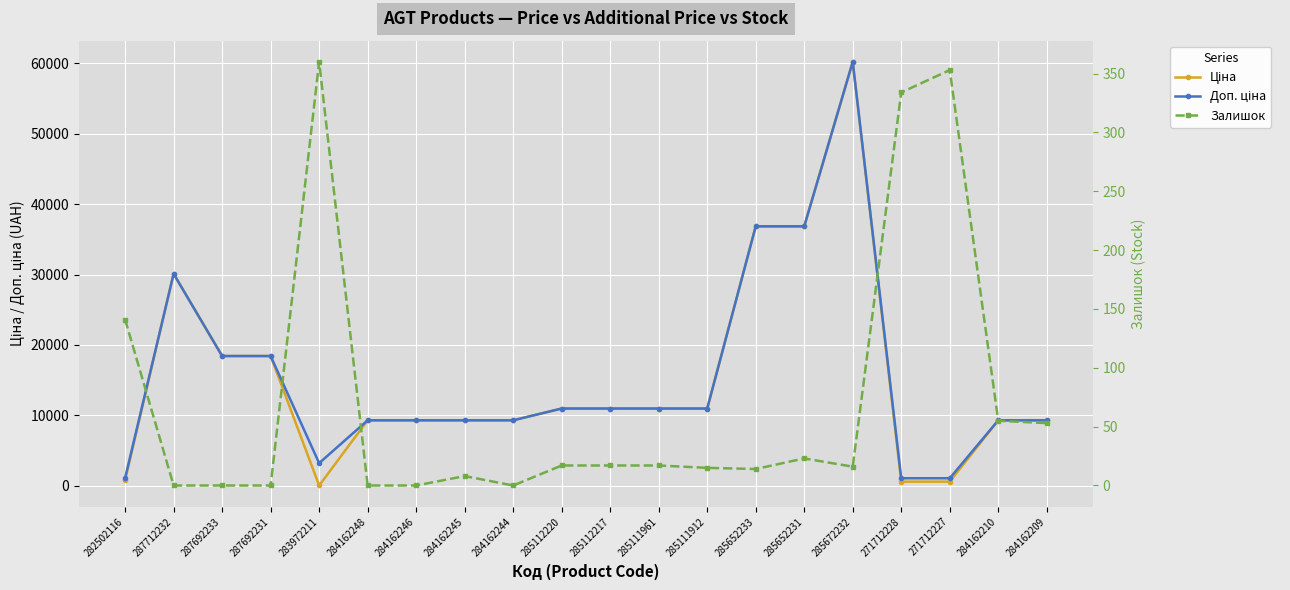

What is the difference between the highest and lowest values at 285111912?

10949.4